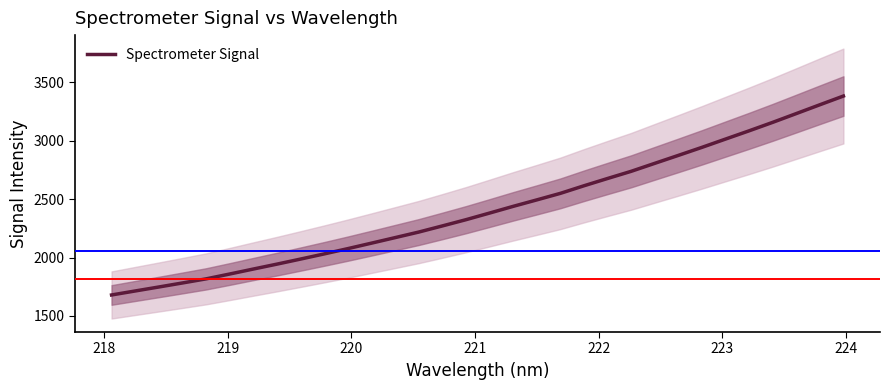

Reading left to right, transcribe all the data shown in this chart.

1679.7	1713.9	1748.0	1782.5	1817.5	1859.1	1901.6	1943.6	1986.9	2031.0	2076.2	2123.0	2170.3	2217.8	2270.3	2323.6	2380.3	2437.7	2492.9	2548.9	2613.8	2676.1	2737.4	2805.7	2873.7	2942.4	3013.3	3083.9	3156.3	3231.4	3306.8	3381.5